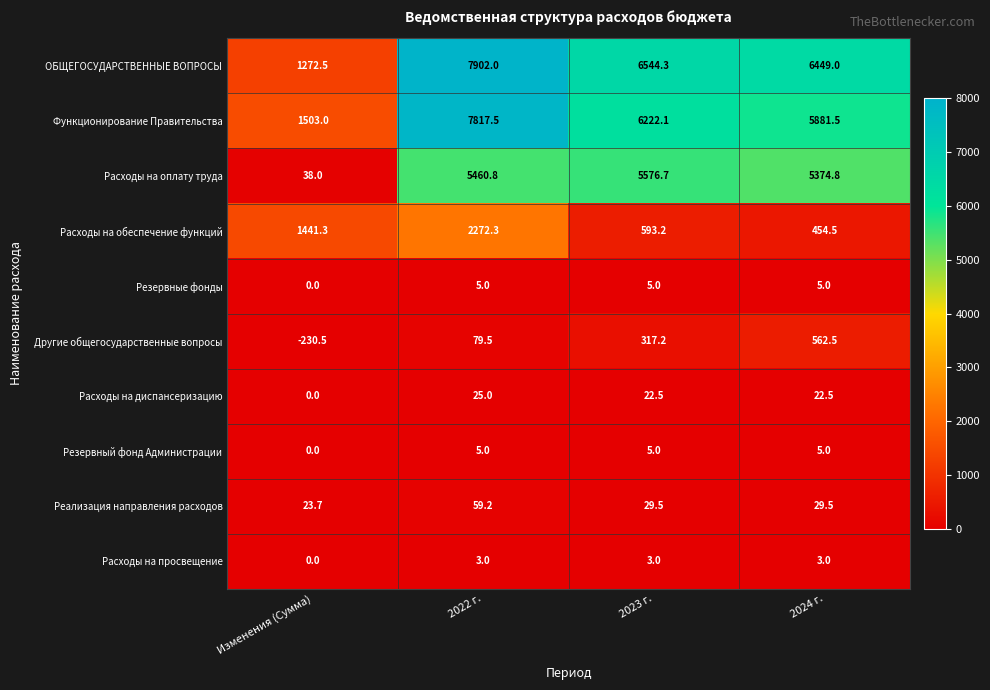

Which series has the widest spread of values?

ОБЩЕГОСУДАРСТВЕННЫЕ ВОПРОСЫ